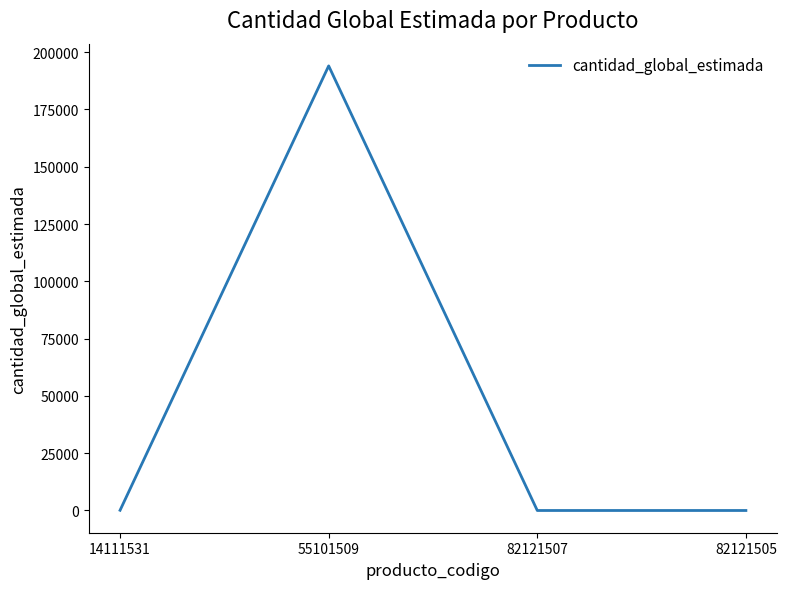

What position from the left is 82121507?

3